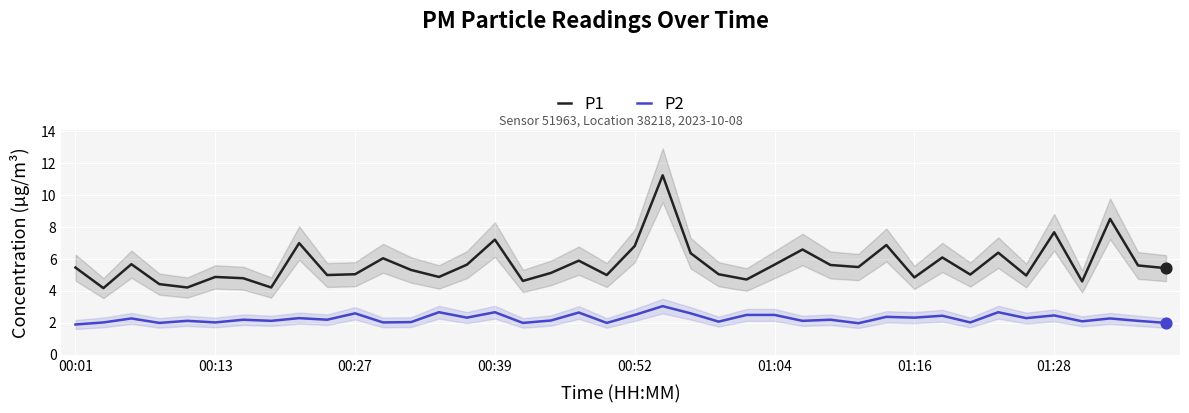

True or false: P1 and P2 intersect in this chart.

False